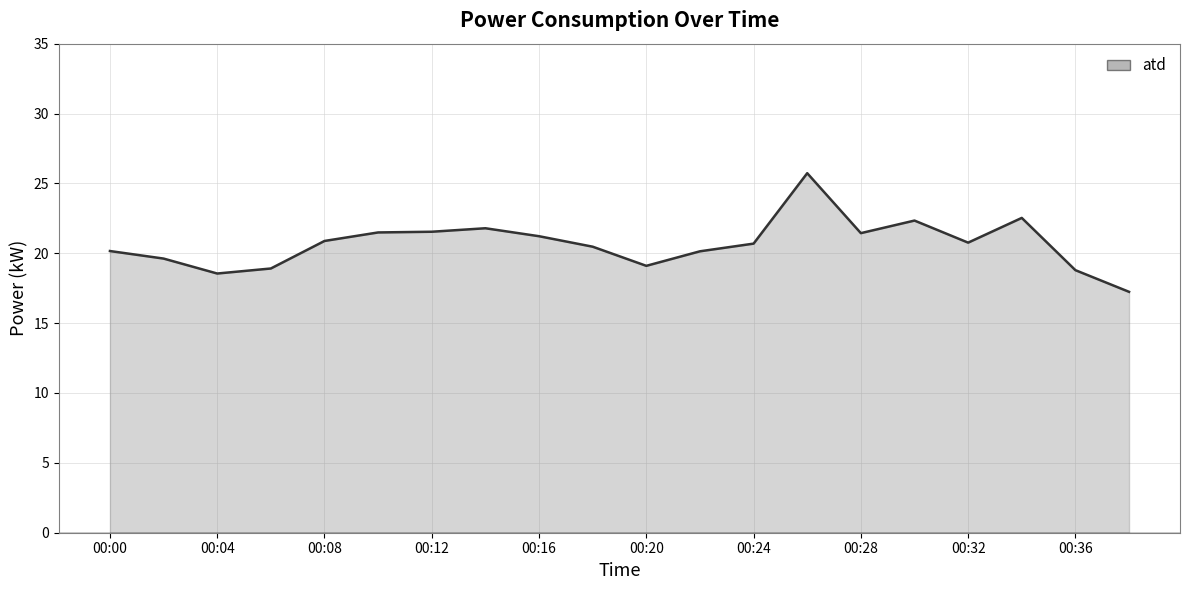

What is the greatest value displayed?

25.7